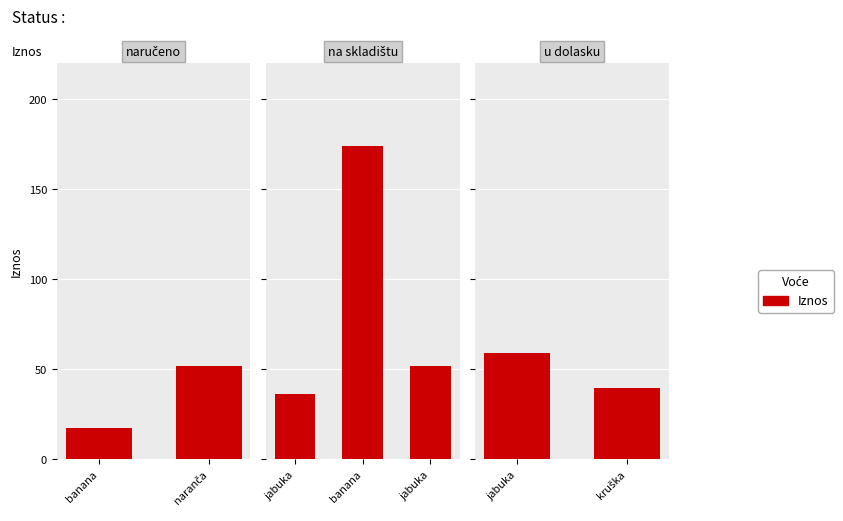

Is it true that the value at kruška is 58.3?

False